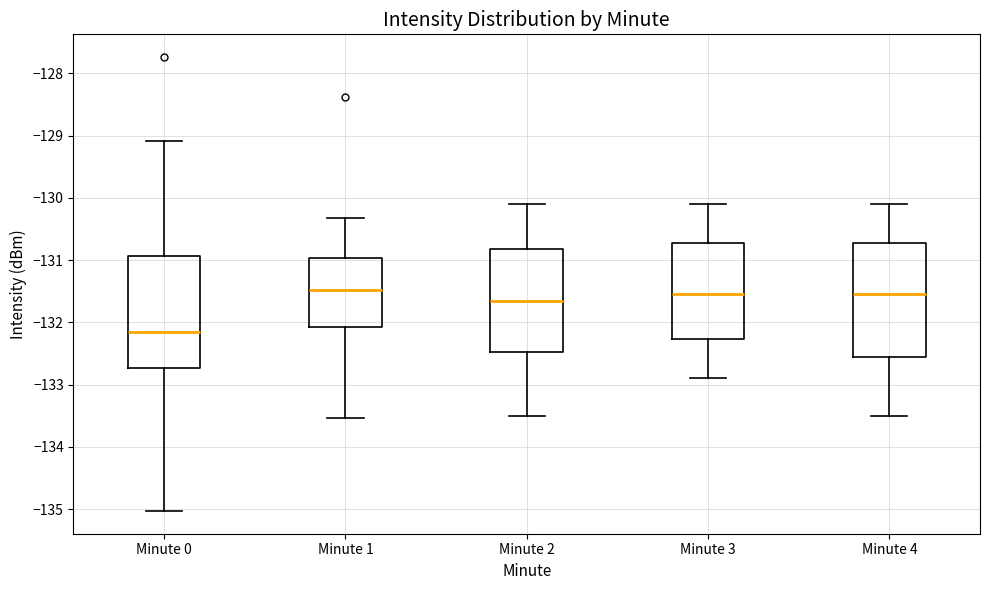

Reading left to right, read every box against the y-axis: the position of its median line, the range the box covers, and the ends of its whiskers. The values are not printed on the chart, so give them approximately, as read against the axis.

Minute 0: median -132.2, box -132.7 to -130.9, whiskers -135.0 to -129.1
Minute 1: median -131.5, box -132.1 to -131.0, whiskers -133.5 to -130.3
Minute 2: median -131.6, box -132.5 to -130.8, whiskers -133.5 to -130.1
Minute 3: median -131.5, box -132.3 to -130.7, whiskers -132.9 to -130.1
Minute 4: median -131.5, box -132.5 to -130.7, whiskers -133.5 to -130.1